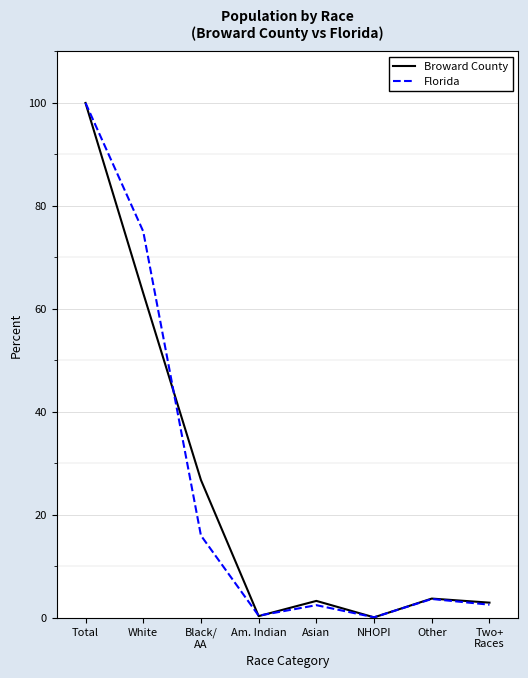

True or false: Broward County has a value of 100.0 at Total.

True